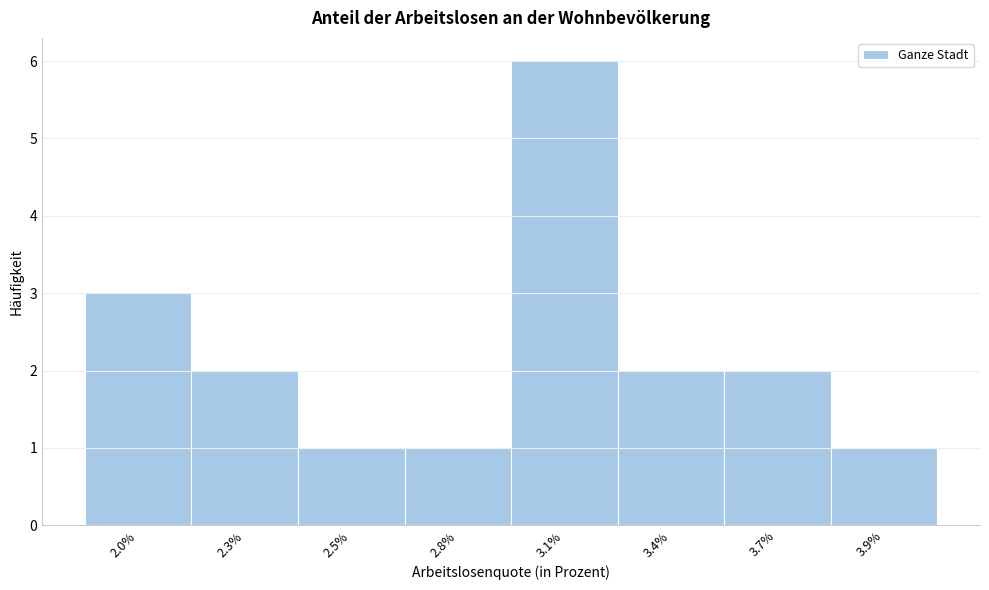

Reading right to left, what are all the values shown in this chart?

3.9%=1	3.7%=2	3.4%=2	3.1%=6	2.8%=1	2.5%=1	2.3%=2	2.0%=3